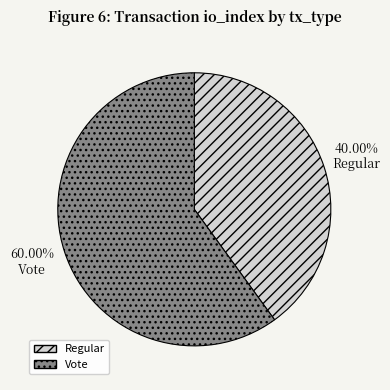

Is there a majority slice in this chart?

Yes